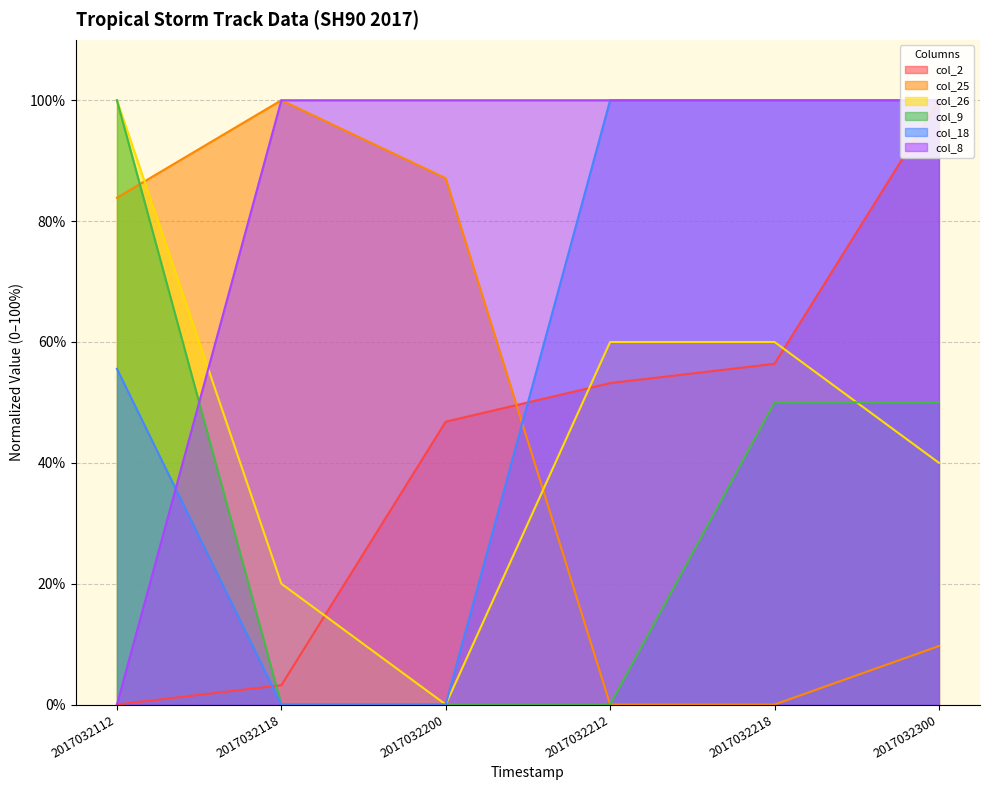

What is the total value across all series at 2017032212?

313.2